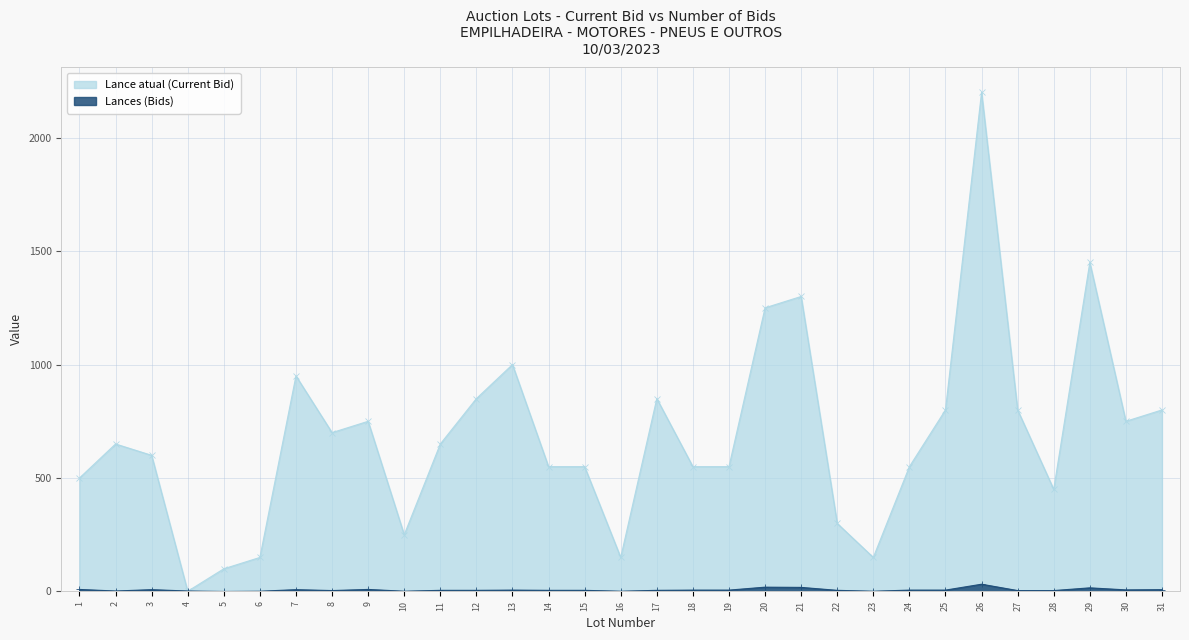

Rank the categories by Lances (Bids) value from lowest to highest.

5, 6, 10, 16, 23, 2, 4, 8, 27, 28, 11, 12, 14, 15, 17, 22, 13, 18, 19, 24, 25, 30, 3, 7, 31, 1, 9, 29, 21, 20, 26